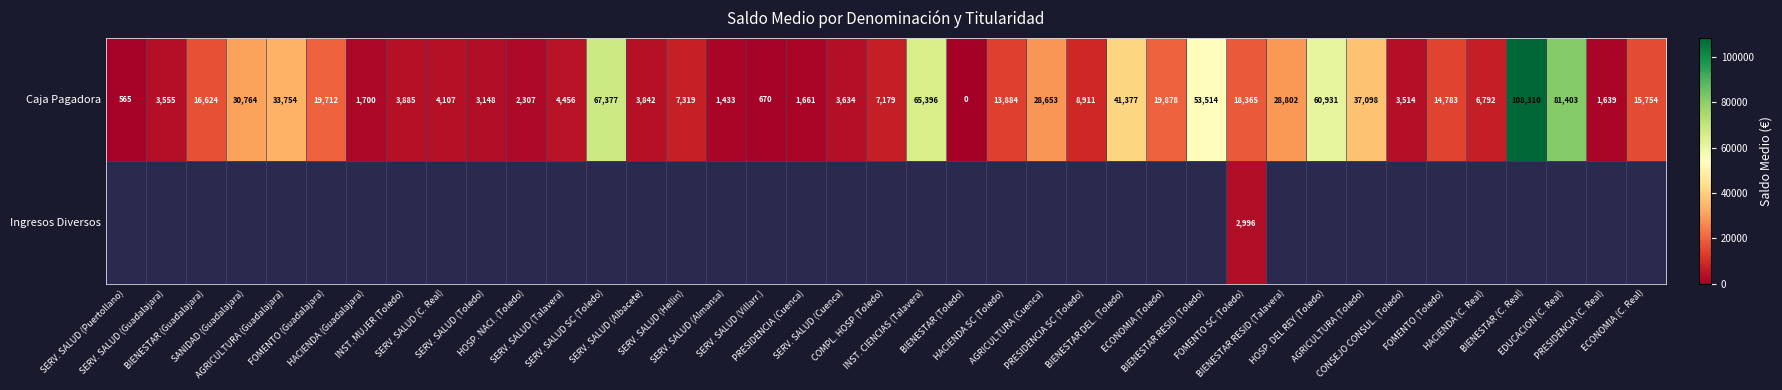

What is the highest value of the Caja Pagadora series?

108310.0